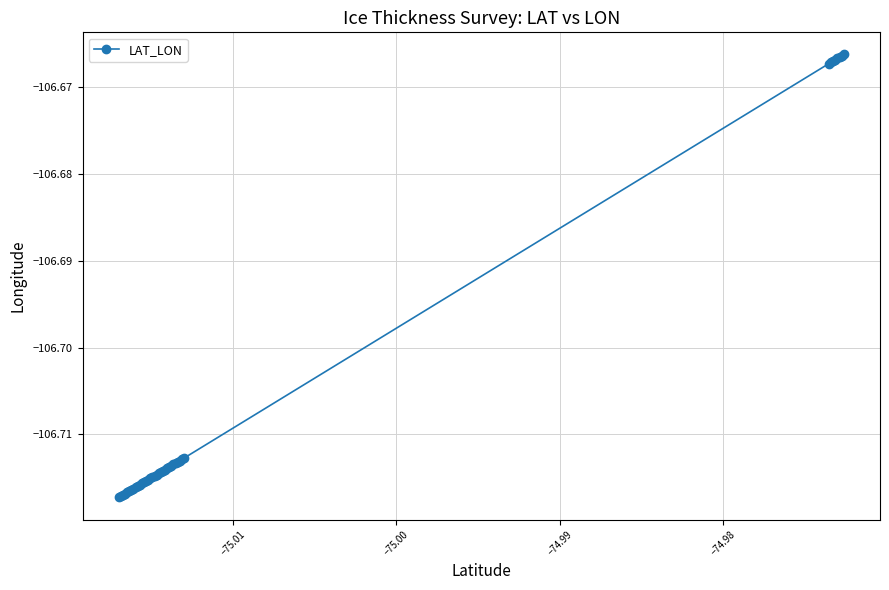

What is the sum of all values?

-4268.2